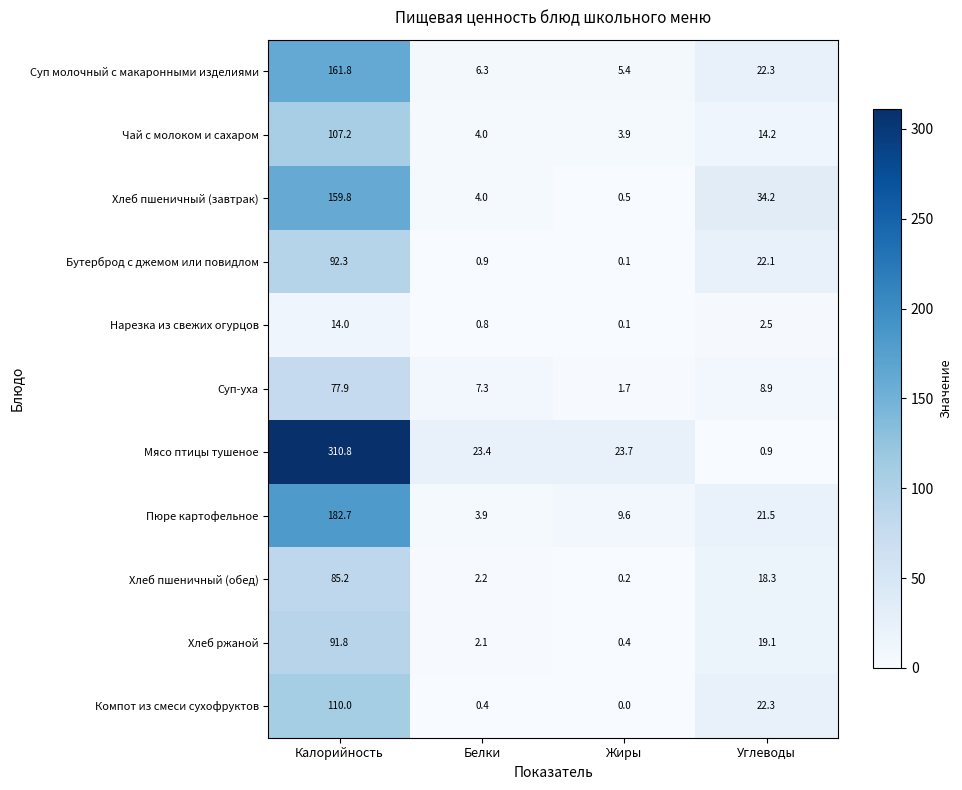

What is the difference between the second highest and minimum values in the Пюре картофельное series?

17.6